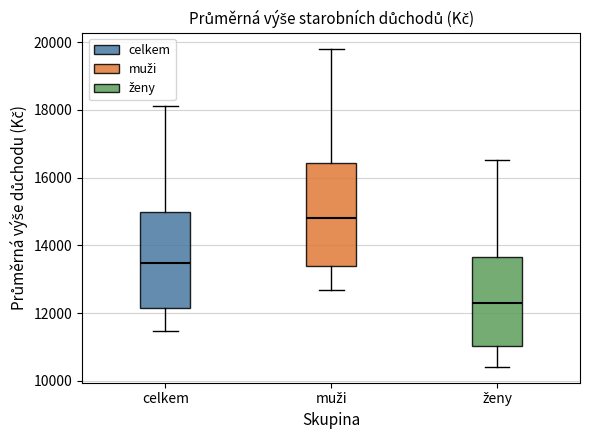

Which box's median line is the highest?

muži